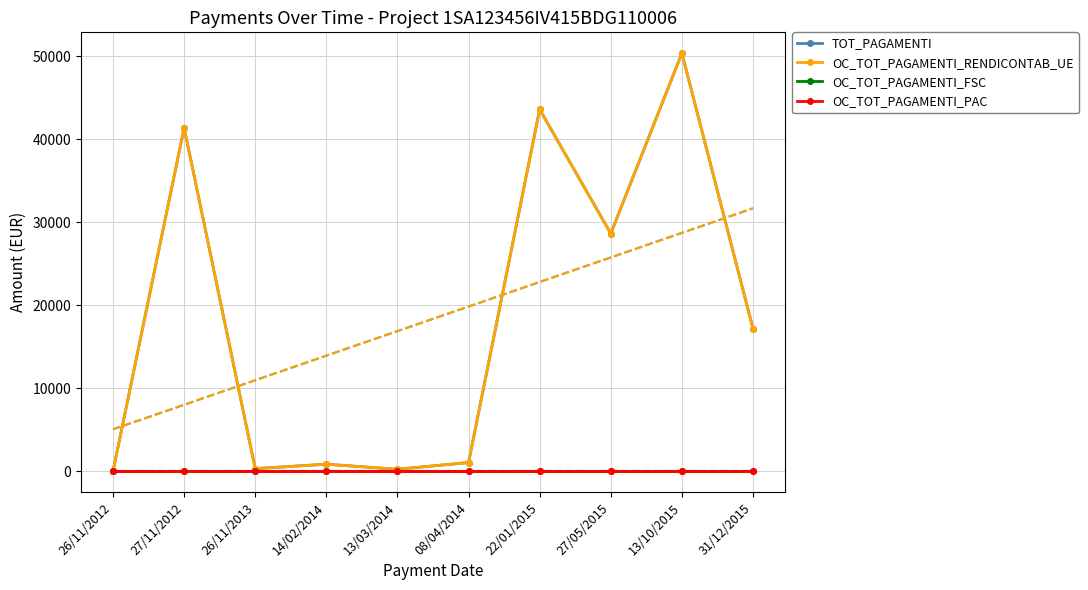

What is the label of the 8th point from the left?

27/05/2015